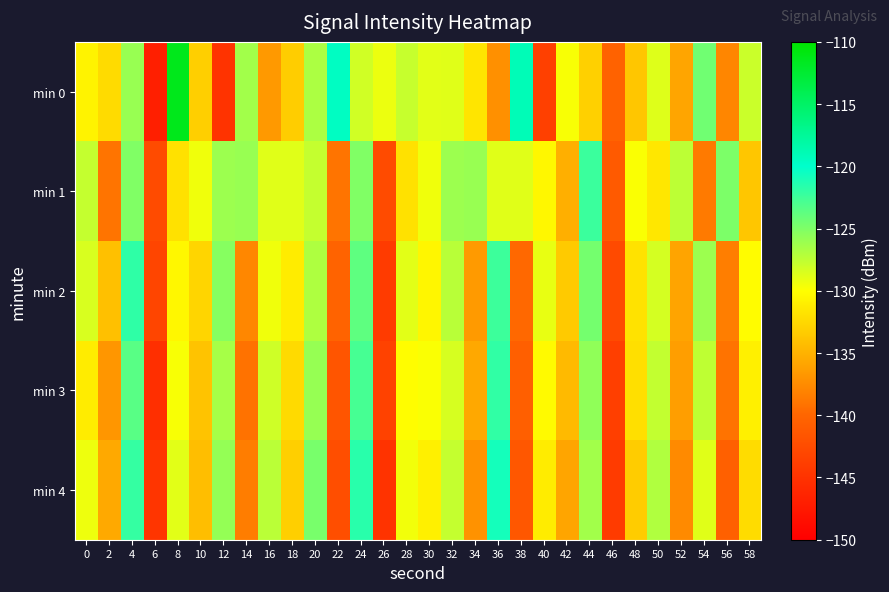

How many data points does each series have?

30